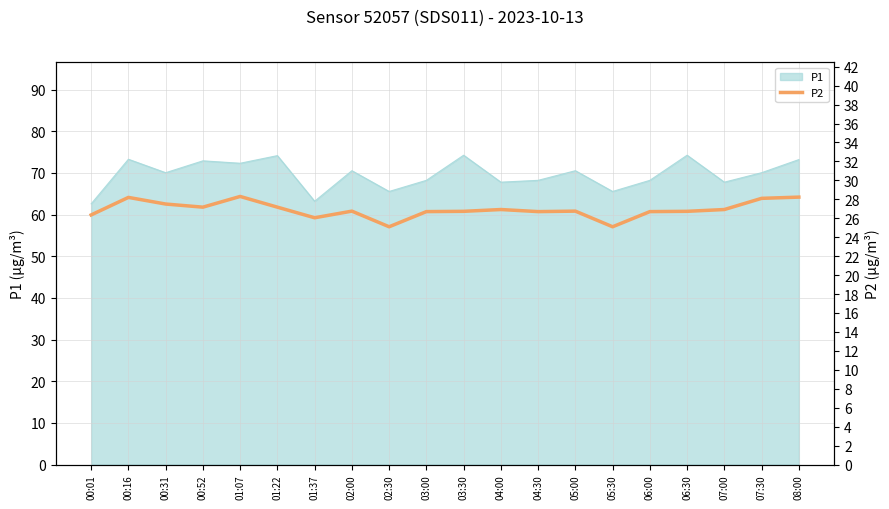

What is the ratio of the value at 05:00 to the value at 04:30?

1.0